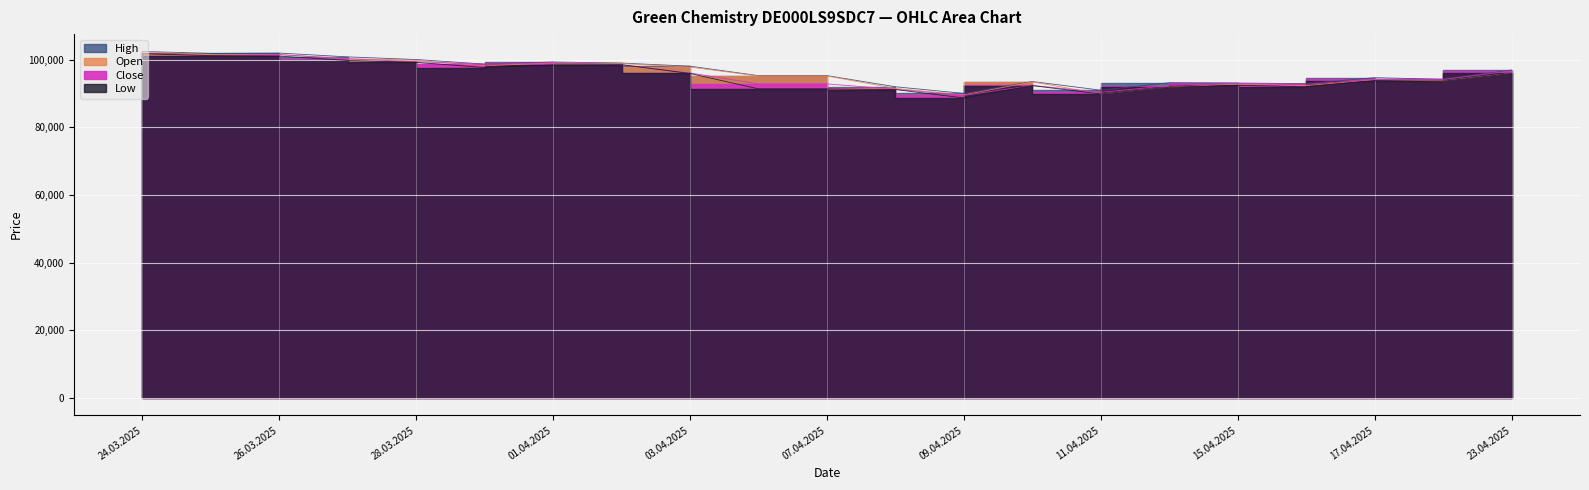

What is the total value across all series at 16.04.2025?

369899